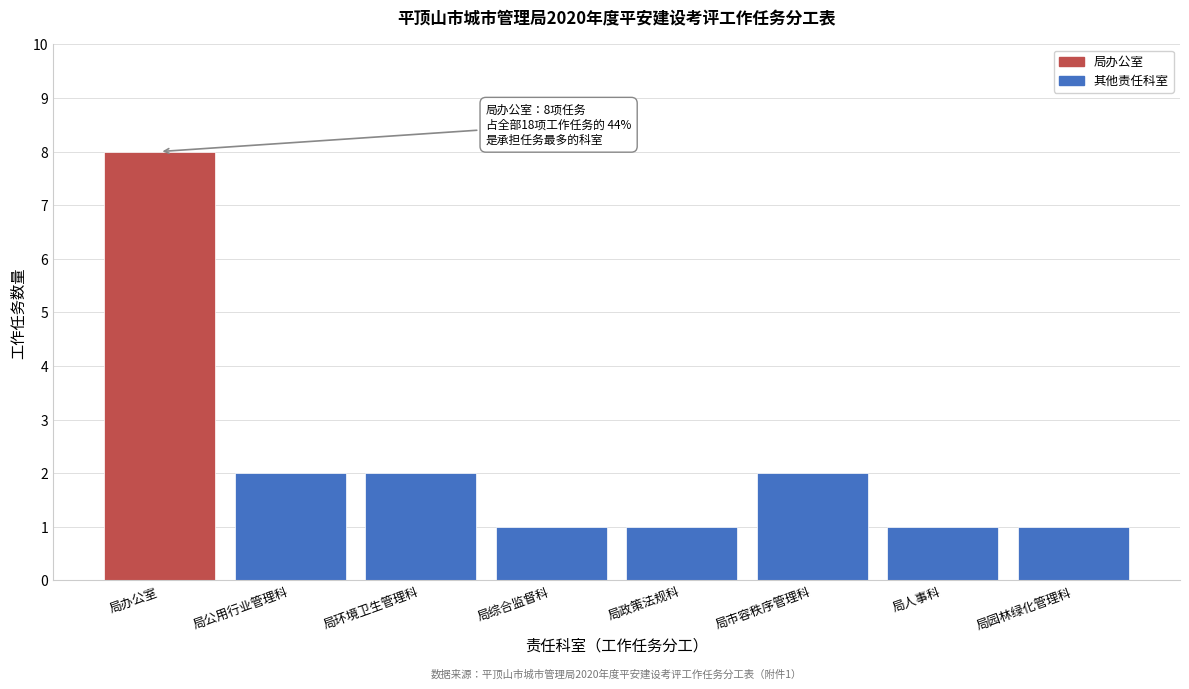

Reading left to right, transcribe all the data shown in this chart.

局办公室=8	局公用行业管理科=2	局环境卫生管理科=2	局综合监督科=1	局政策法规科=1	局市容秩序管理科=2	局人事科=1	局园林绿化管理科=1